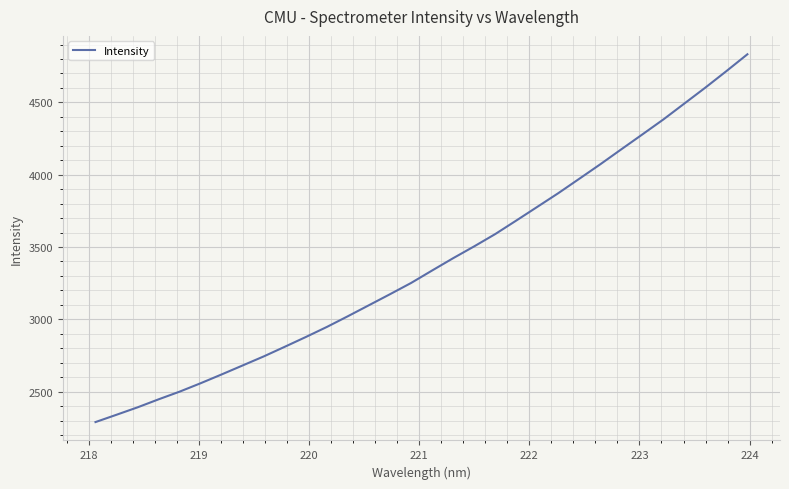

What is the difference between the maximum and minimum values?

2543.4